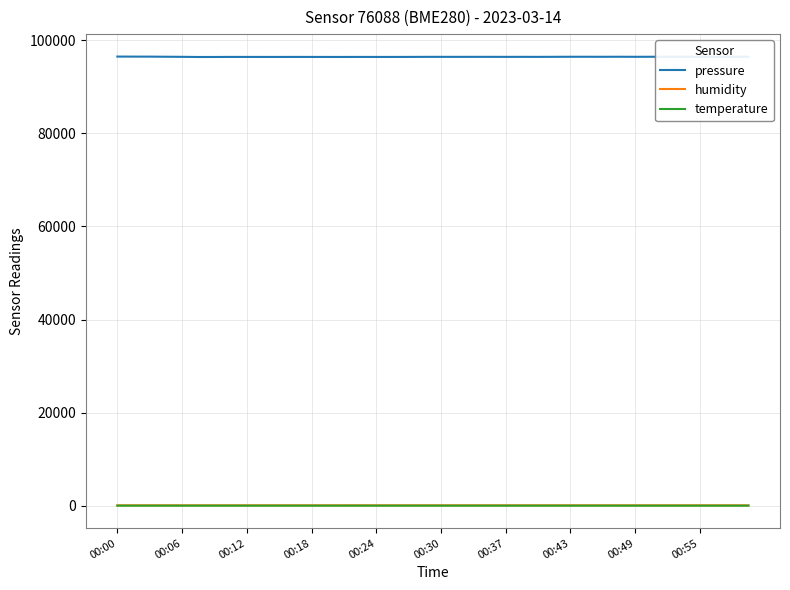

True or false: pressure and temperature cross at least once.

False